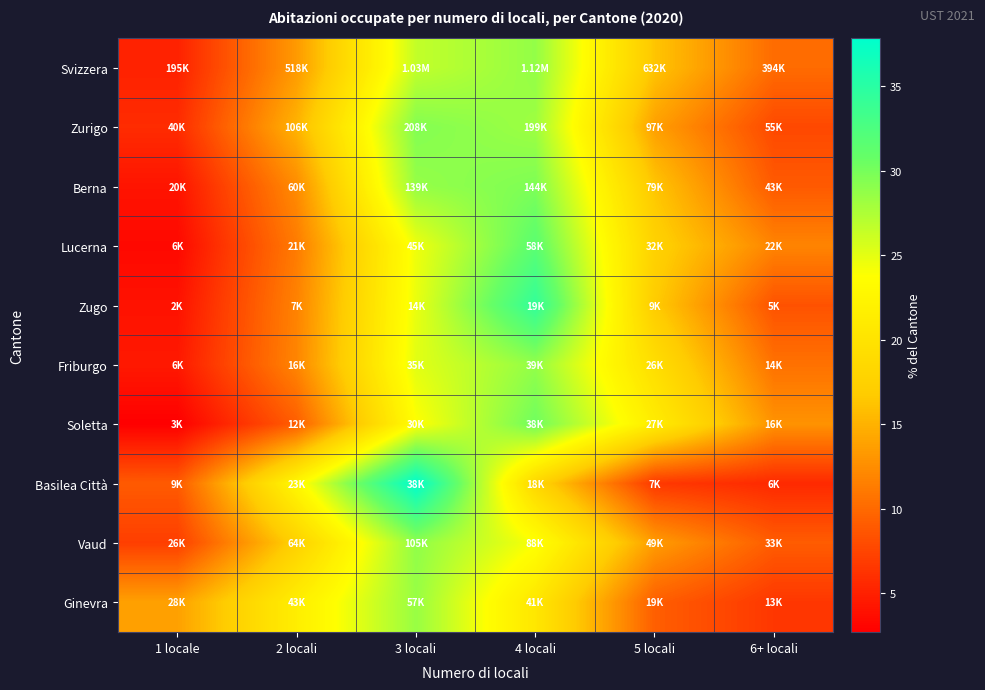

Reading left to right, what are all the values shown in this chart?

Svizzera: 1 locale=5.0	2 locali=13.3	3 locali=26.6	4 locali=28.7	5 locali=16.3	6+ locali=10.1
Zurigo: 1 locale=5.7	2 locali=15.1	3 locali=29.5	4 locali=28.2	5 locali=13.7	6+ locali=7.7
Berna: 1 locale=4.1	2 locali=12.3	3 locali=28.6	4 locali=29.7	5 locali=16.3	6+ locali=8.9
Lucerna: 1 locale=3.3	2 locali=11.2	3 locali=24.5	4 locali=31.6	5 locali=17.6	6+ locali=11.8
Zugo: 1 locale=4.0	2 locali=11.7	3 locali=24.8	4 locali=34.3	5 locali=16.8	6+ locali=8.4
Friburgo: 1 locale=4.4	2 locali=11.9	3 locali=25.1	4 locali=28.7	5 locali=19.2	6+ locali=10.5
Soletta: 1 locale=2.7	2 locali=9.2	3 locali=23.8	4 locali=30.3	5 locali=21.2	6+ locali=12.8
Basilea Città: 1 locale=9.0	2 locali=22.9	3 locali=37.8	4 locali=18.2	5 locali=6.6	6+ locali=5.6
Vaud: 1 locale=7.0	2 locali=17.5	3 locali=28.9	4 locali=24.0	5 locali=13.5	6+ locali=9.1
Ginevra: 1 locale=13.8	2 locali=21.5	3 locali=28.5	4 locali=20.5	5 locali=9.2	6+ locali=6.5